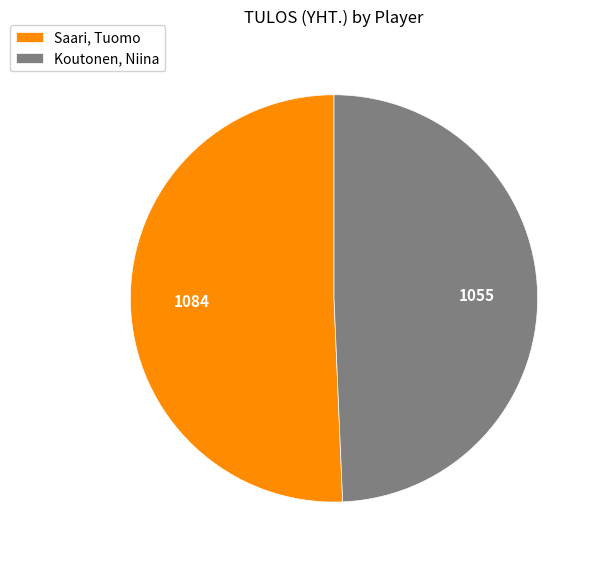

Which category has the smallest portion of the pie?

Koutonen, Niina